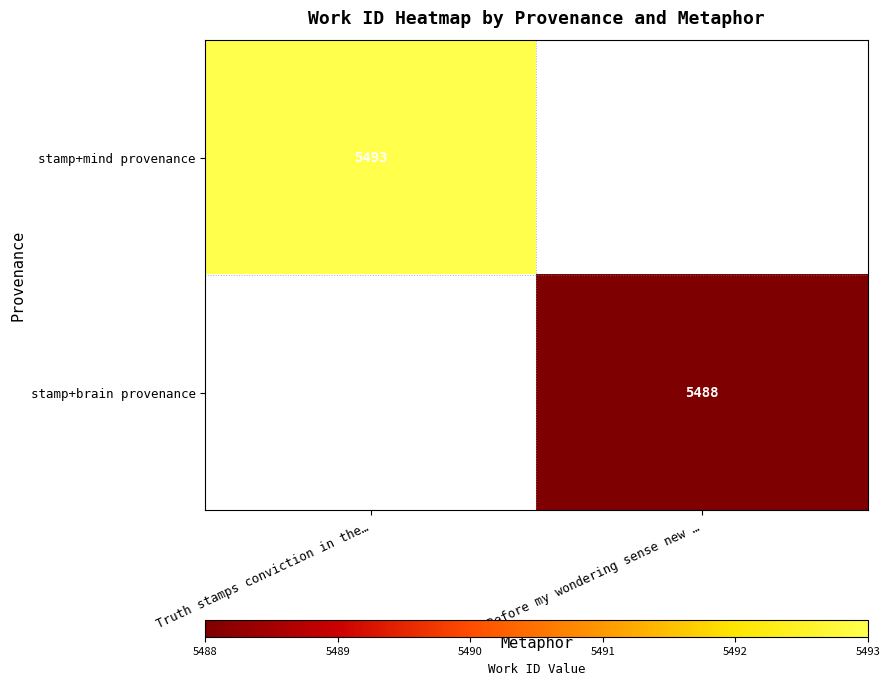

Which label corresponds to the smallest value in the chart?

Before my wondering sense new …